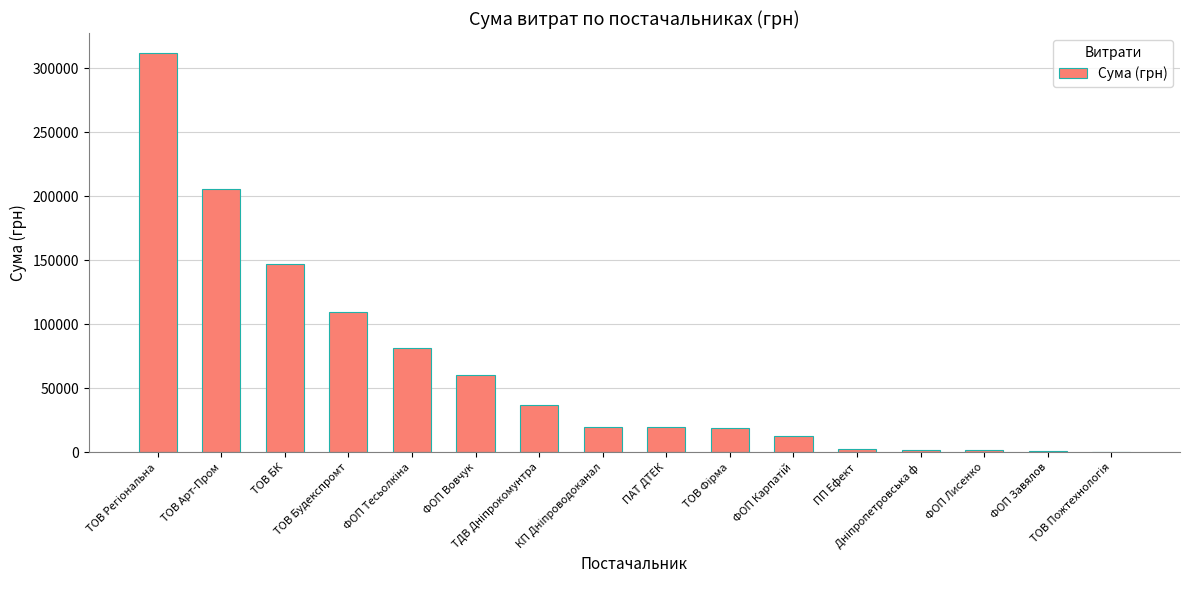

What is the sum of all values?

1030094.6